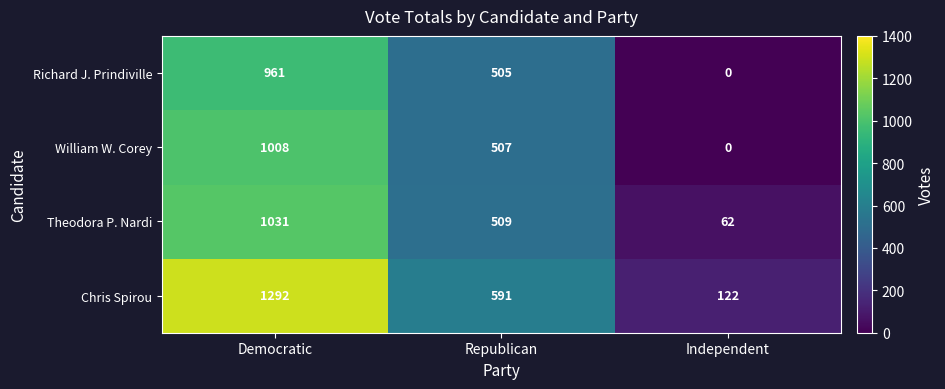

How many Richard J. Prindiville values are between 0 and 961?

3